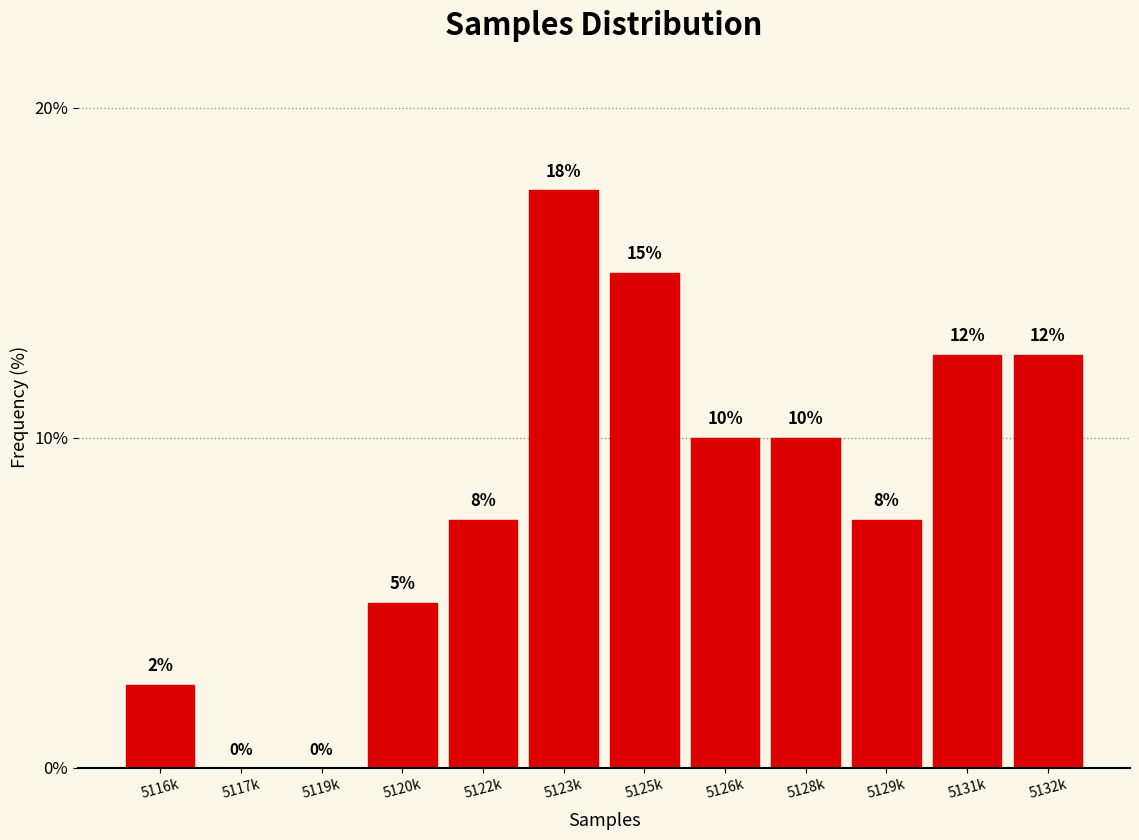

At which label does the data first exceed 10?

5123k